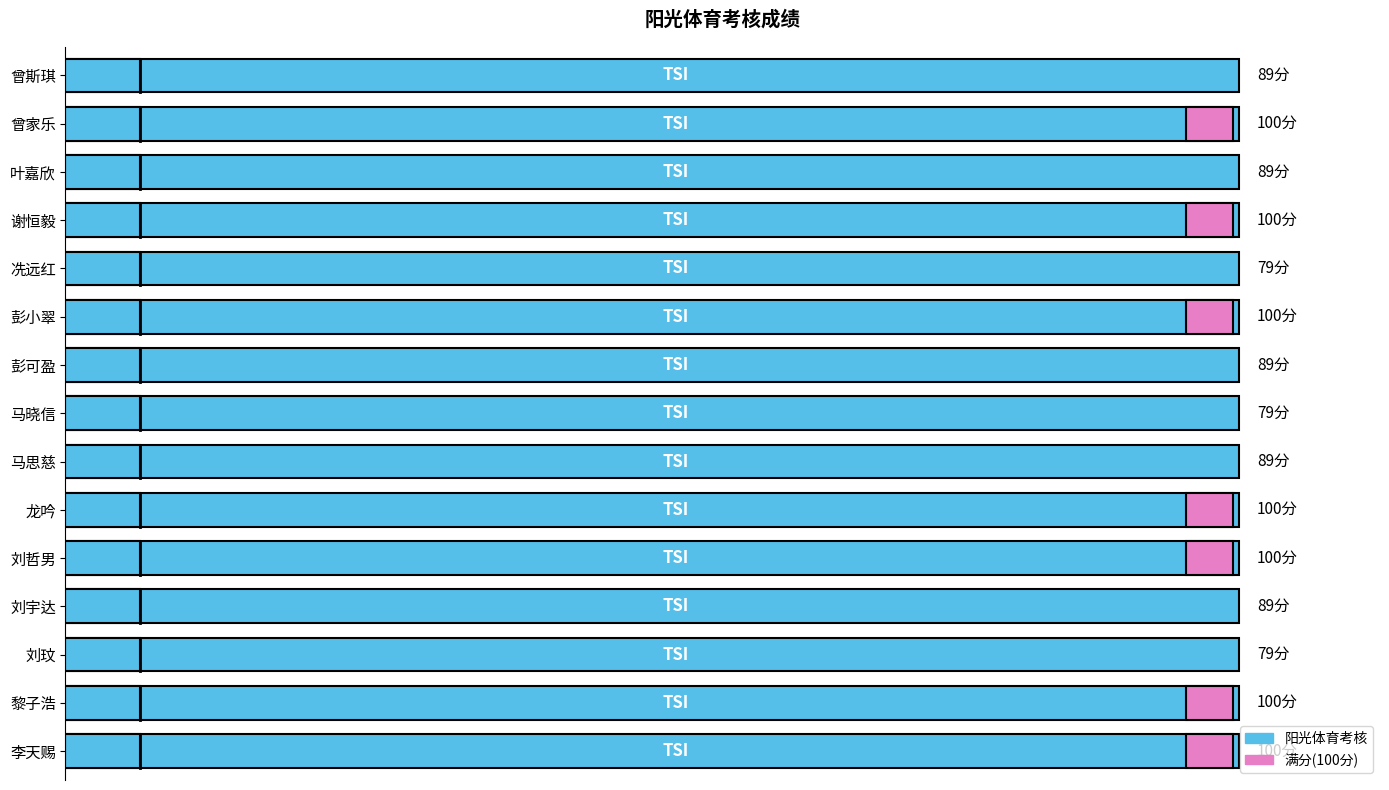

What is the minimum value shown in the chart?

79